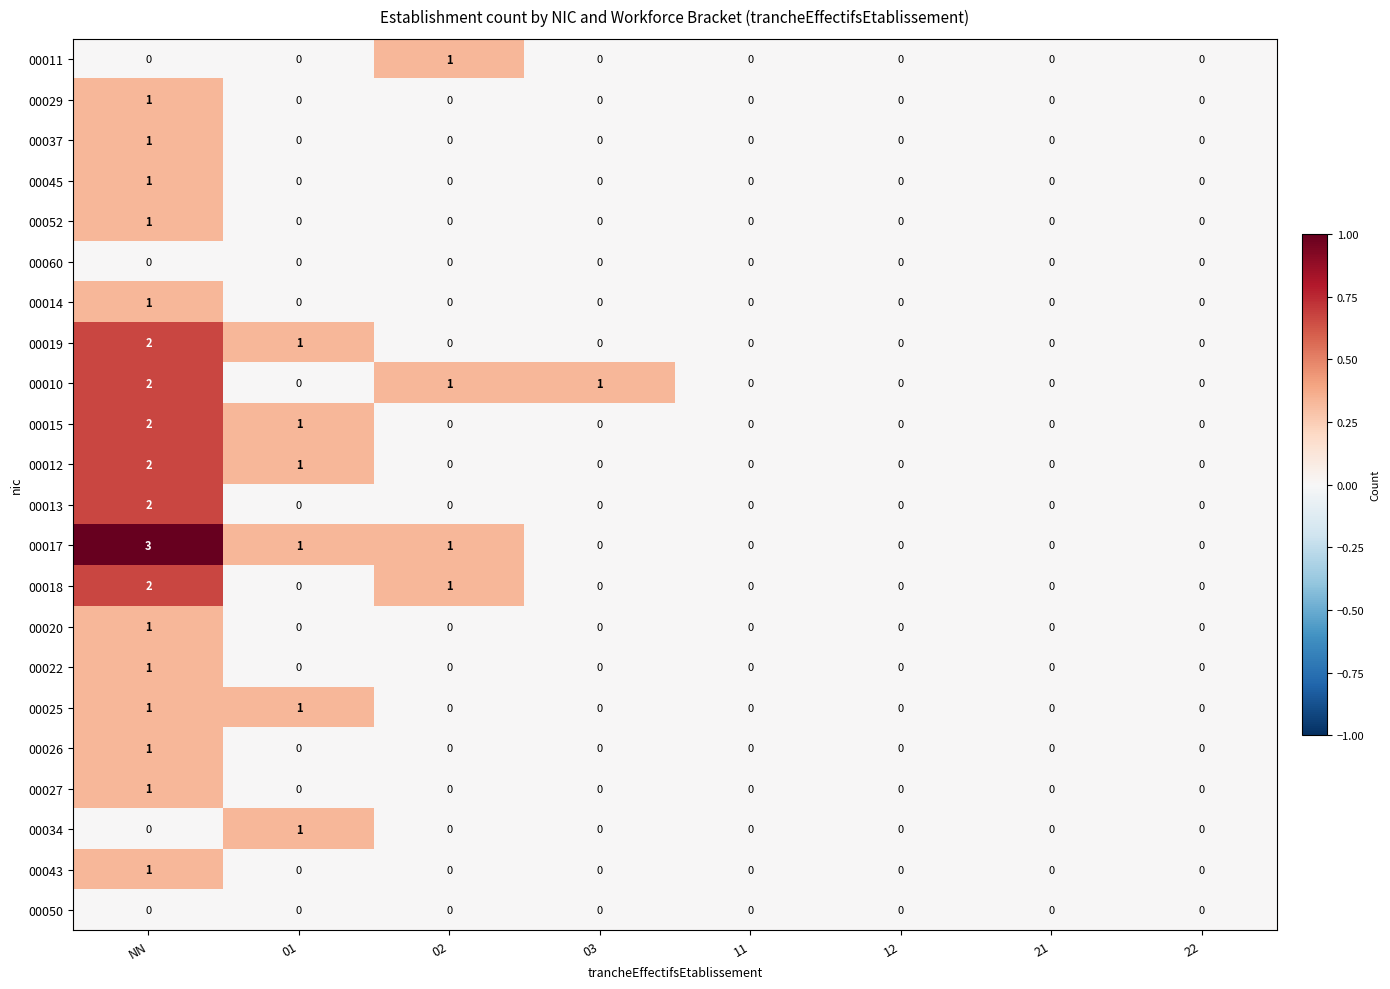

What is the maximum value shown in the chart?

3